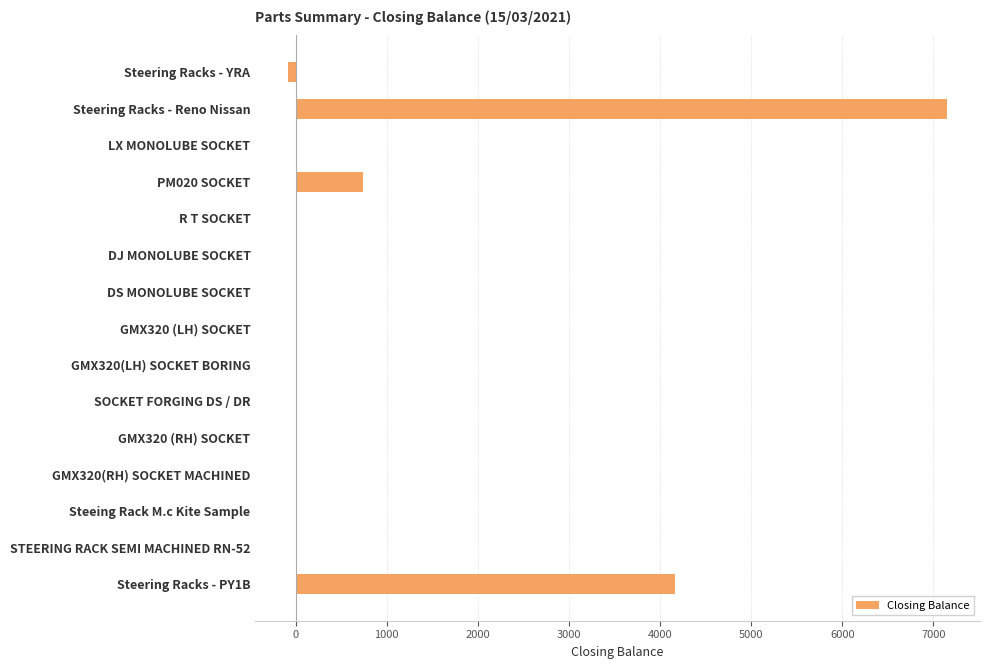

What is the change in value from Steering Racks - Reno Nissan to GMX320(LH) SOCKET BORING?

-7150